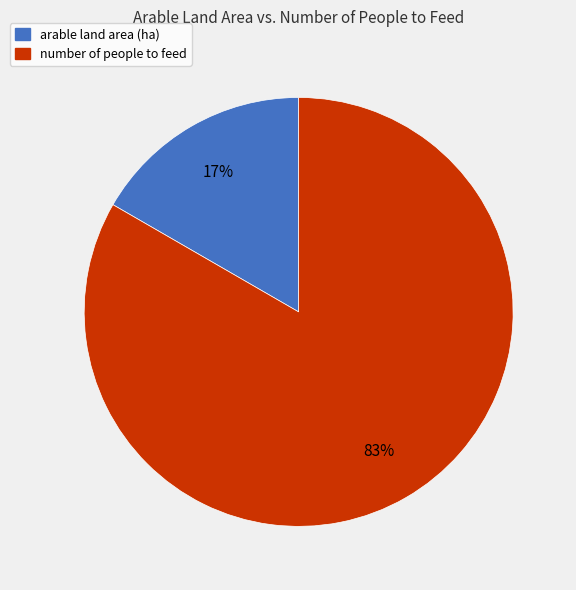

To the nearest percent, what is the average slice percentage?

50%